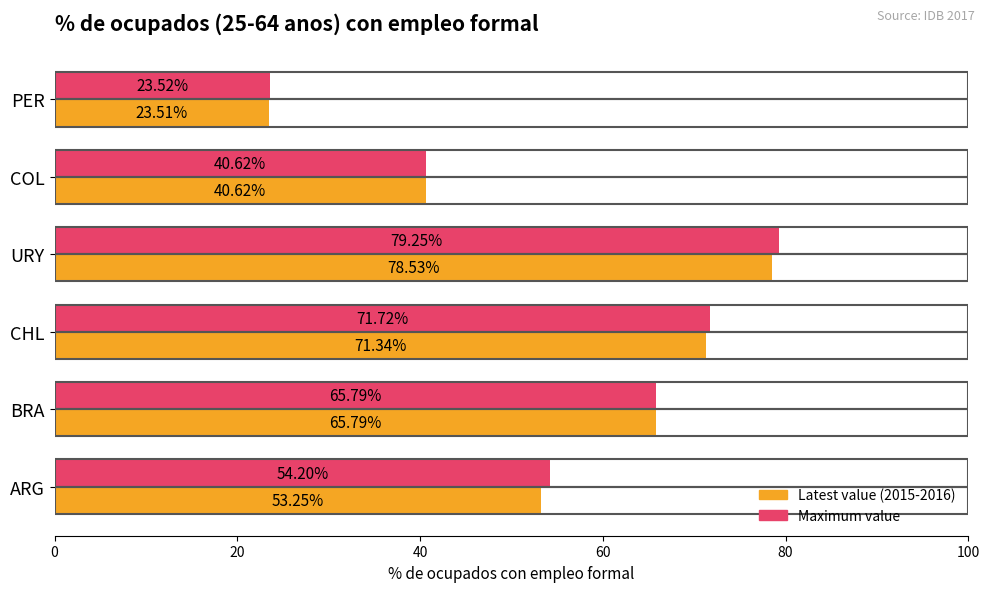

Rank the series by their average value, from lowest to highest.

Latest value (2015-2016), Maximum value